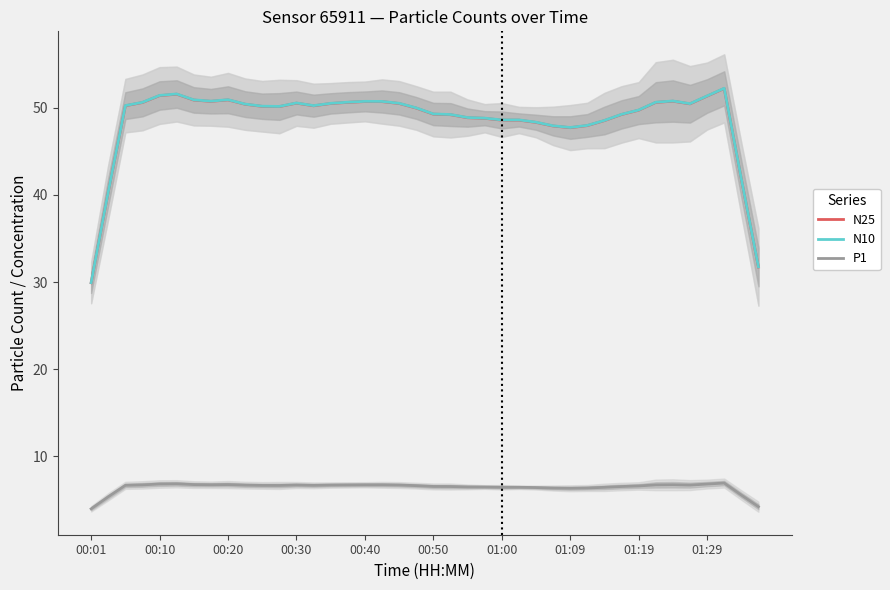

True or false: N10 and P1 cross at least once.

False